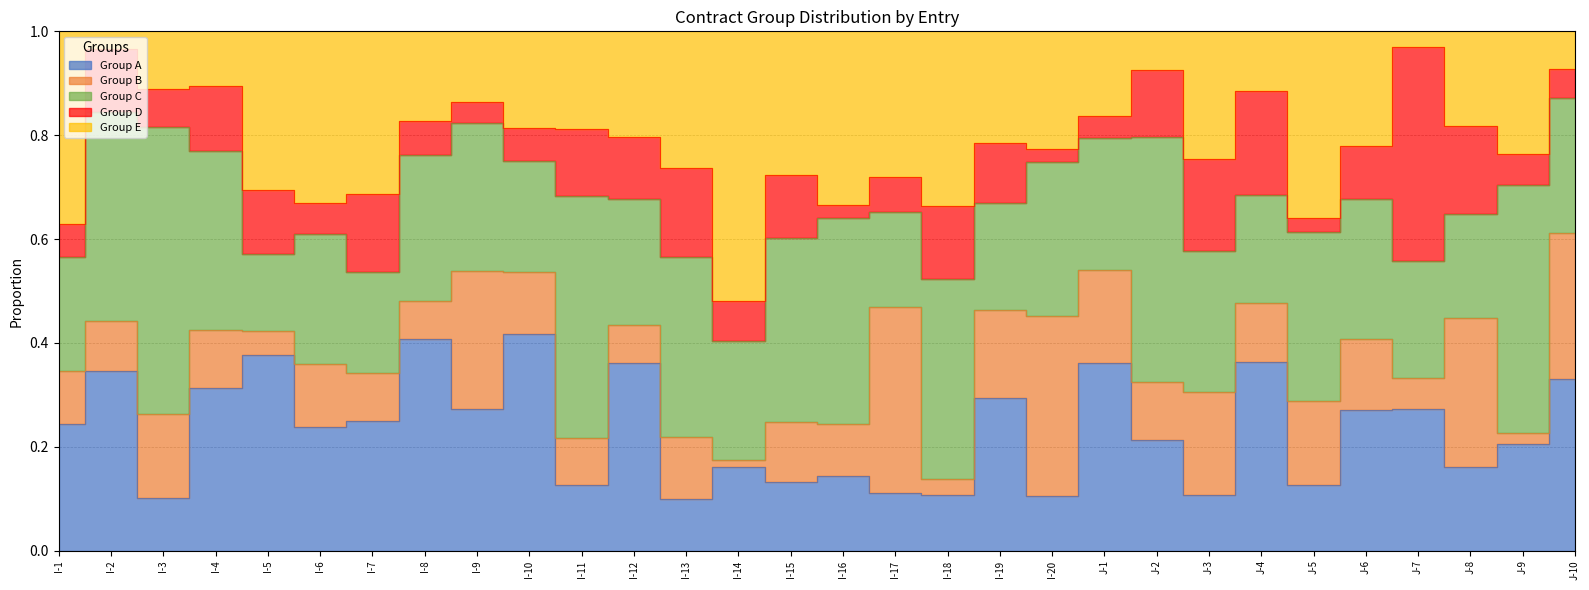

At which category is the sum across all series the highest?

I-1